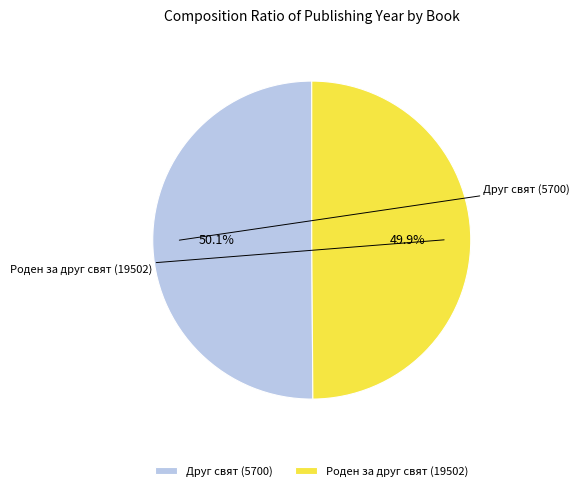

Do Друг свят (5700) and Роден за друг свят (19502) together represent more than half of the pie?

Yes